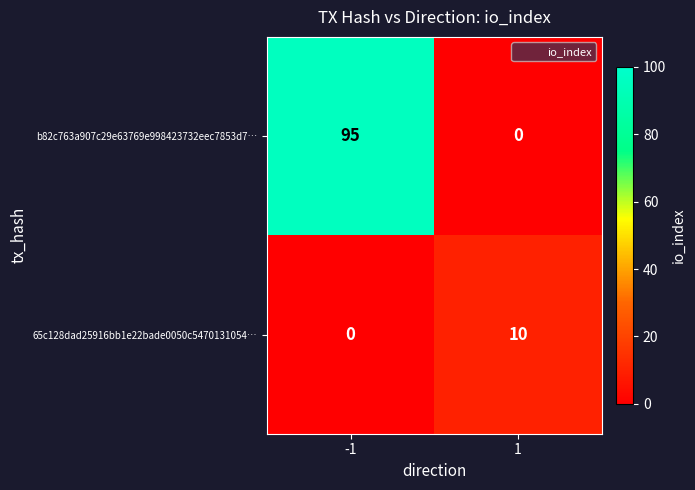

Rank the series by their average value, from highest to lowest.

b82c763a907c29e63769e998423732eec7853d7…, 65c128dad25916bb1e22bade0050c5470131054…